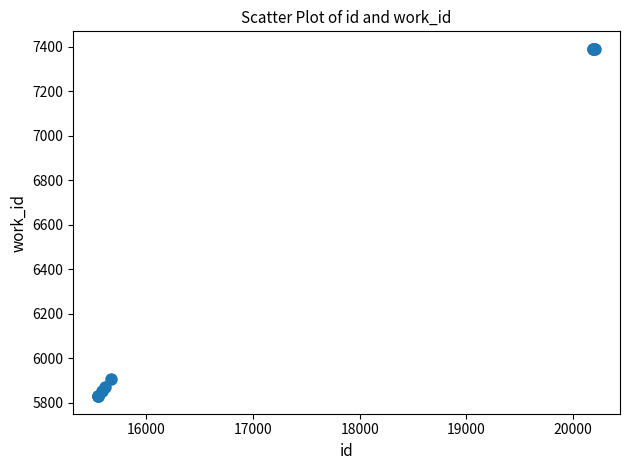

What Y value in the scatter plot is closest to 6610?

5907